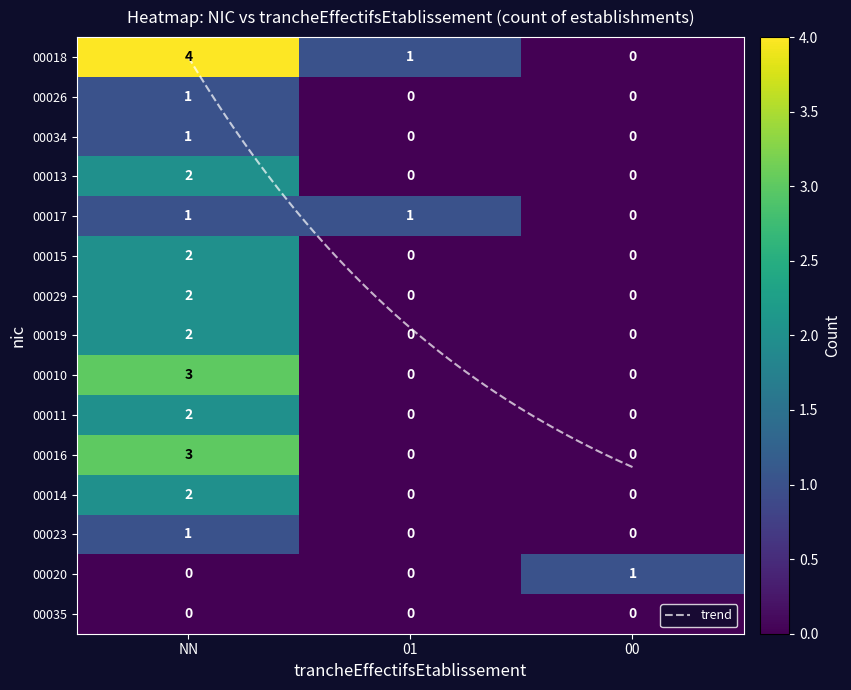

At which category is the sum across all series the highest?

NN